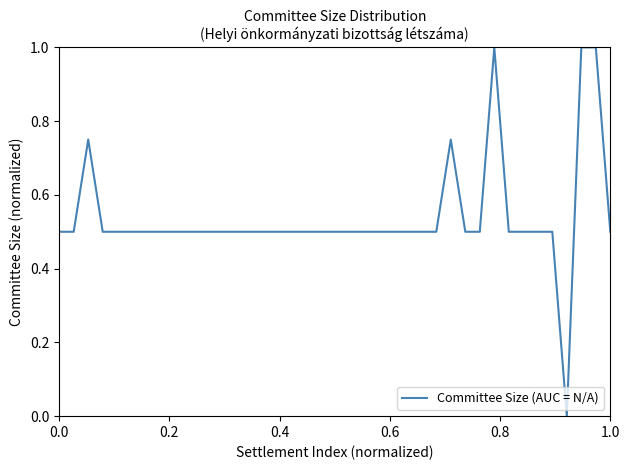

What is the average value?

0.5